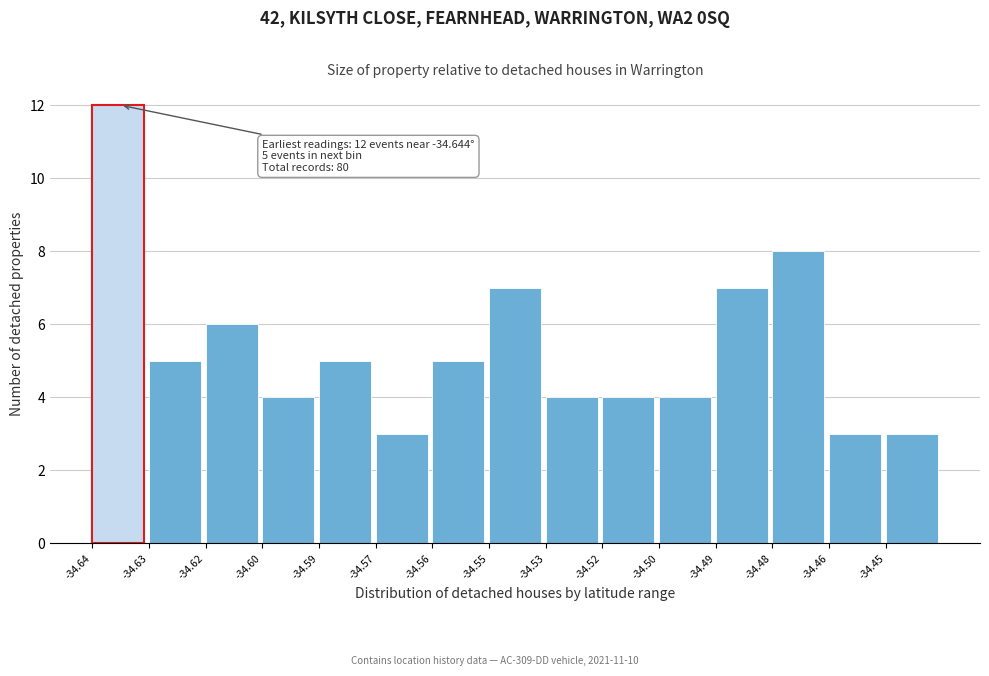

Reading right to left, list all the values displayed in this chart.

3	3	8	7	4	4	4	7	5	3	5	4	6	5	12